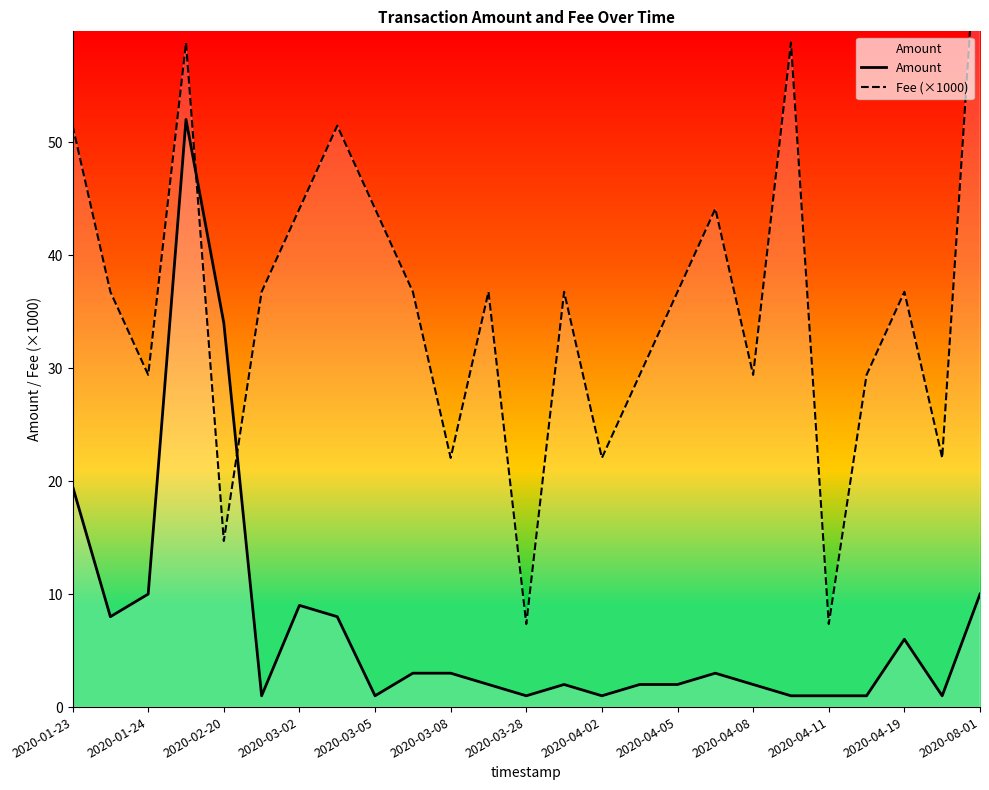

How many series are shown in this chart?

2